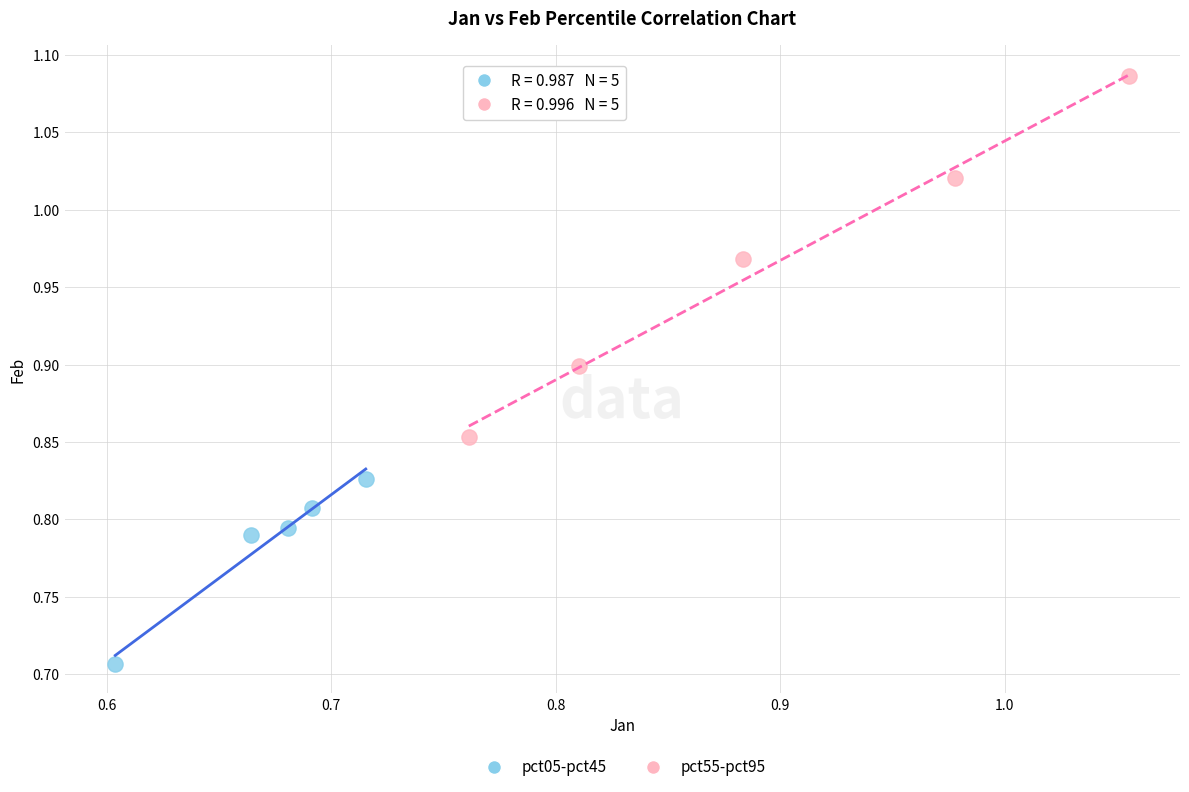

Which series contains the lowest Y value?

pct05-pct45